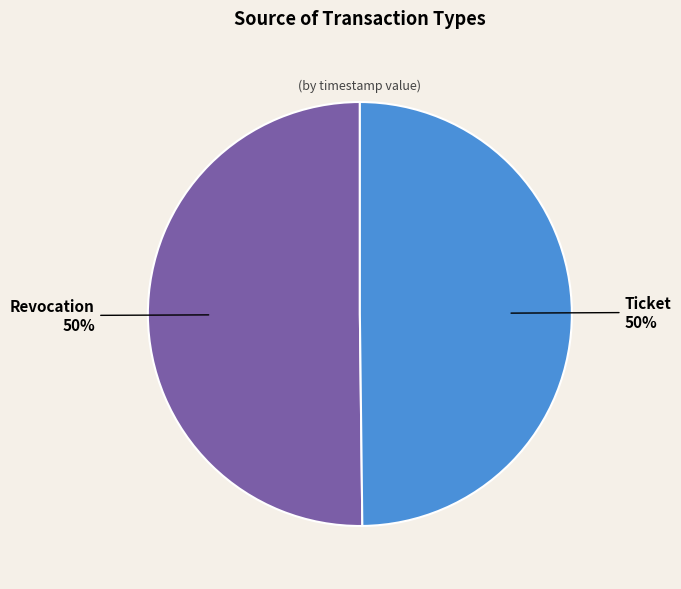

True or false: Ticket accounts for 50% of the total.

True